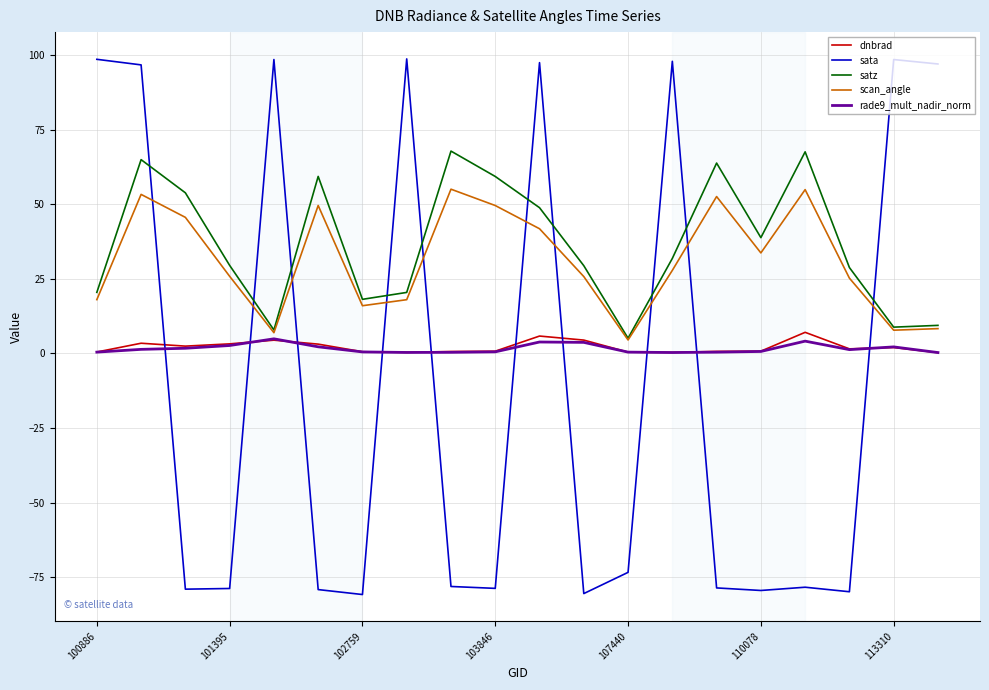

What are all the series names shown in the legend?

dnbrad, sata, satz, scan_angle, rade9_mult_nadir_norm